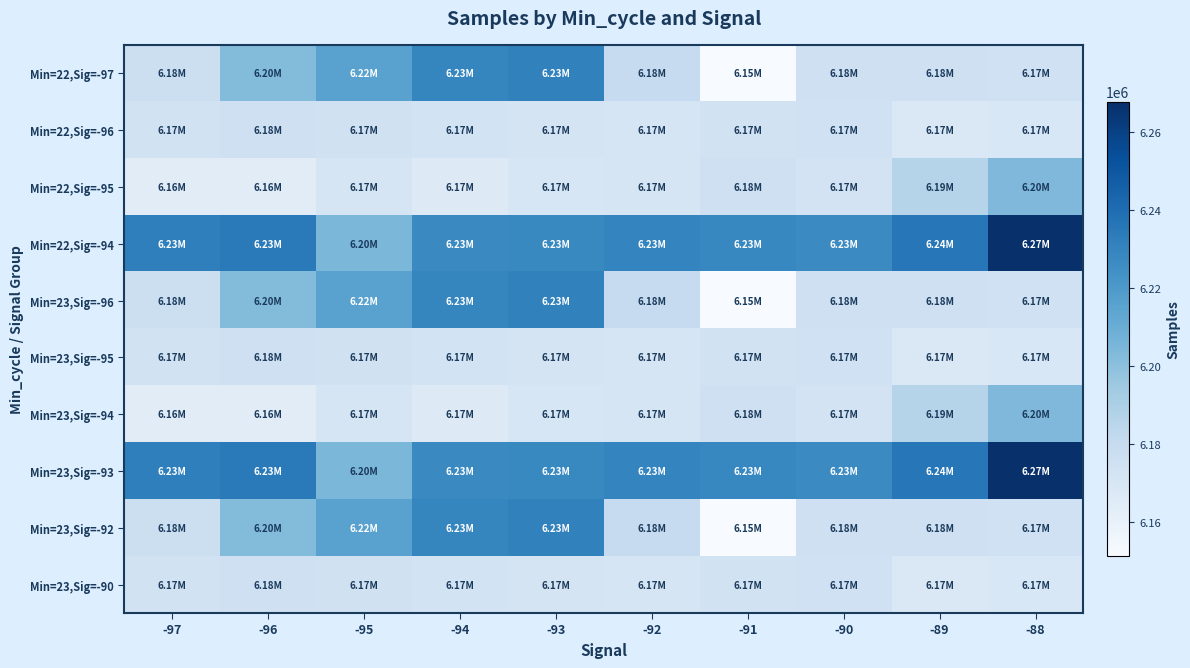

Reading right to left, list all the values displayed in this chart.

Min=22,Sig=-97: -88=6174660	-89=6175386	-90=6175652	-91=6151084	-92=6179915	-93=6230965	-94=6229164	-95=6215567	-96=6202354	-97=6176581
Min=22,Sig=-96: -88=6169031	-89=6167587	-90=6174389	-91=6173378	-92=6170725	-93=6171931	-94=6172973	-95=6174085	-96=6175561	-97=6173880
Min=22,Sig=-95: -88=6203657	-89=6186400	-90=6172496	-91=6175554	-92=6170976	-93=6169512	-94=6166320	-95=6171140	-96=6164100	-97=6164125
Min=22,Sig=-94: -88=6267873	-89=6235491	-90=6227215	-91=6229018	-92=6229825	-93=6227804	-94=6227580	-95=6204773	-96=6234336	-97=6232132
Min=23,Sig=-96: -88=6174660	-89=6175386	-90=6175652	-91=6151084	-92=6179915	-93=6230965	-94=6229164	-95=6215567	-96=6202354	-97=6176581
Min=23,Sig=-95: -88=6169031	-89=6167587	-90=6174389	-91=6173378	-92=6170725	-93=6171931	-94=6172973	-95=6174085	-96=6175561	-97=6173880
Min=23,Sig=-94: -88=6203657	-89=6186400	-90=6172496	-91=6175554	-92=6170976	-93=6169512	-94=6166320	-95=6171140	-96=6164100	-97=6164125
Min=23,Sig=-93: -88=6267873	-89=6235491	-90=6227215	-91=6229018	-92=6229825	-93=6227804	-94=6227580	-95=6204773	-96=6234336	-97=6232132
Min=23,Sig=-92: -88=6174660	-89=6175386	-90=6175652	-91=6151084	-92=6179915	-93=6230965	-94=6229164	-95=6215567	-96=6202354	-97=6176581
Min=23,Sig=-90: -88=6169031	-89=6167587	-90=6174389	-91=6173378	-92=6170725	-93=6171931	-94=6172973	-95=6174085	-96=6175561	-97=6173880